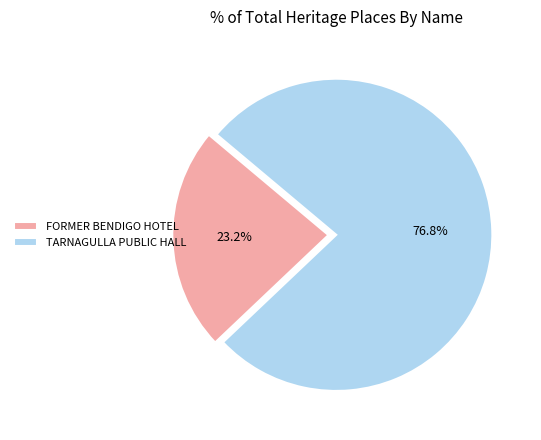

Count the number of slices in the pie.

2